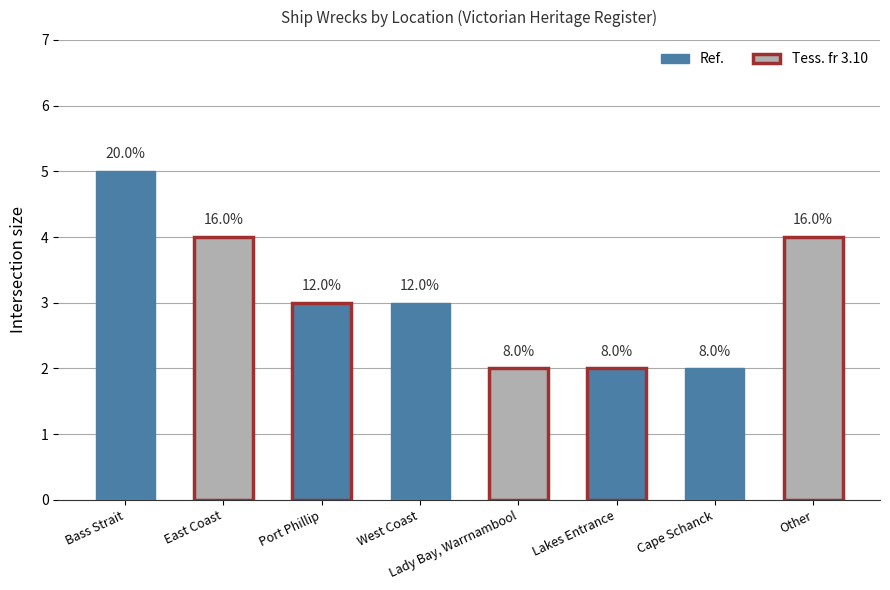

Reading left to right, transcribe all the data shown in this chart.

5	4	3	3	2	2	2	4